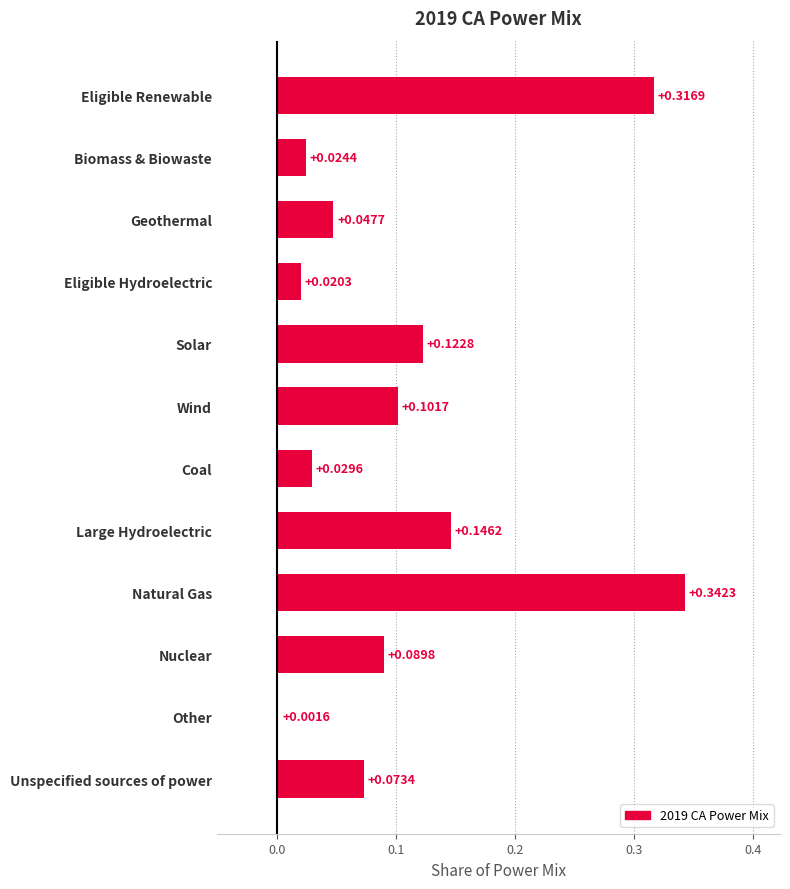

How many bars are there in total?

12